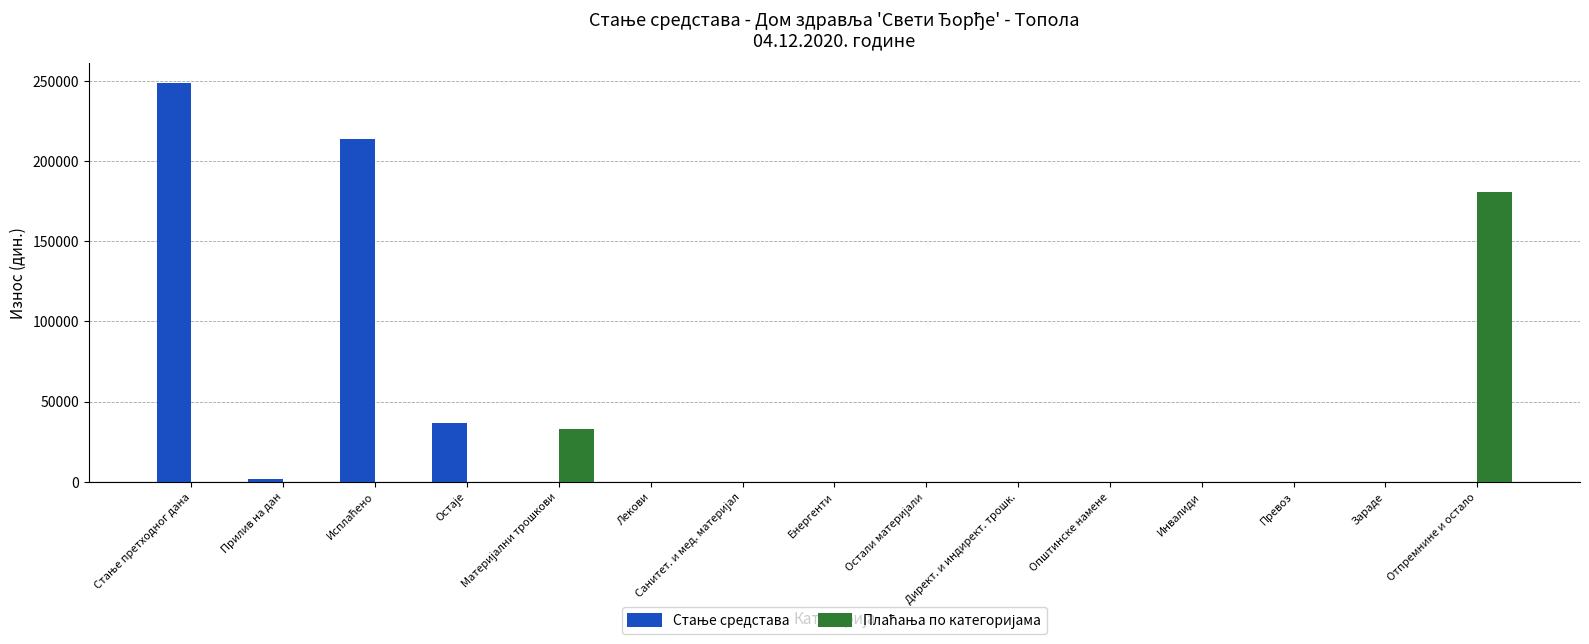

Which series has the largest range (max minus min)?

Стање средстава